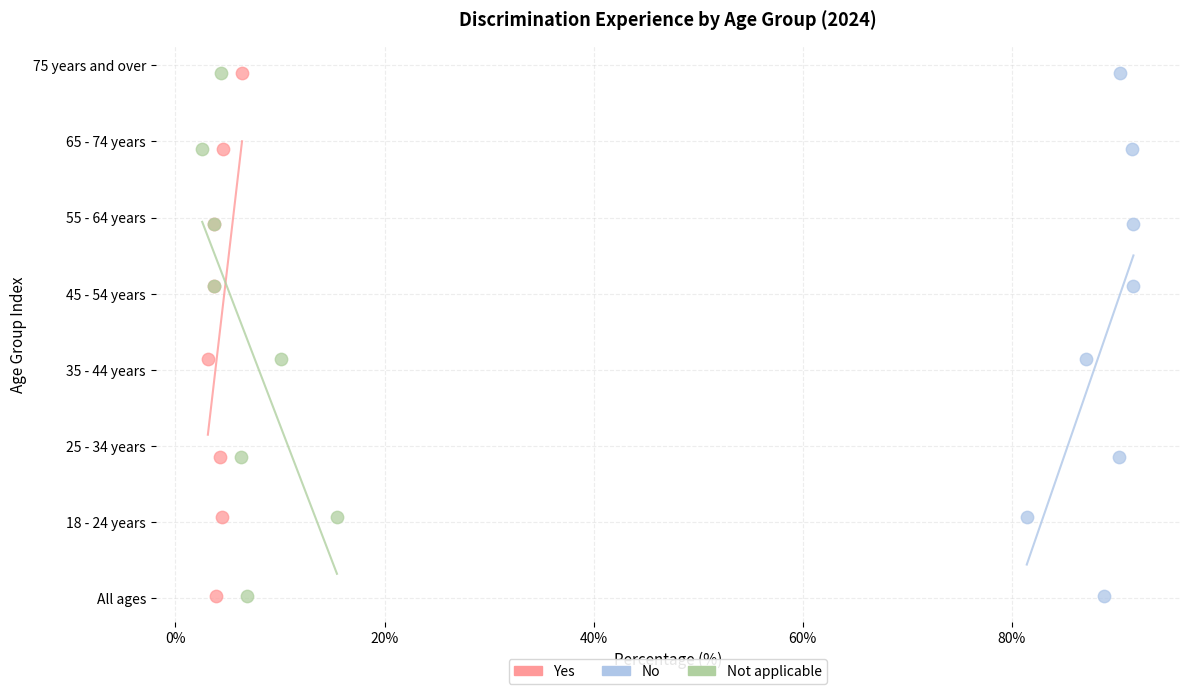

What are all the series names shown in the legend?

Yes, No, Not applicable